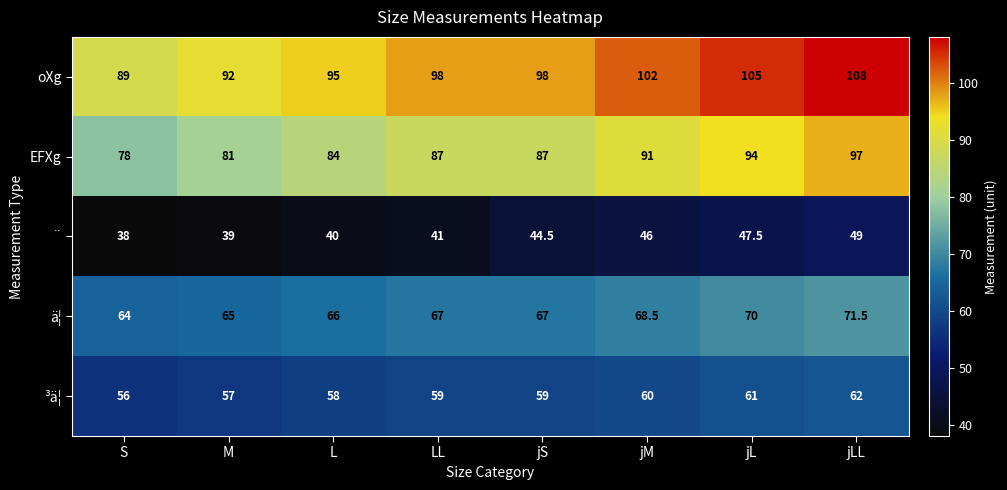

Where does the ¨ series first go above 44?

jS